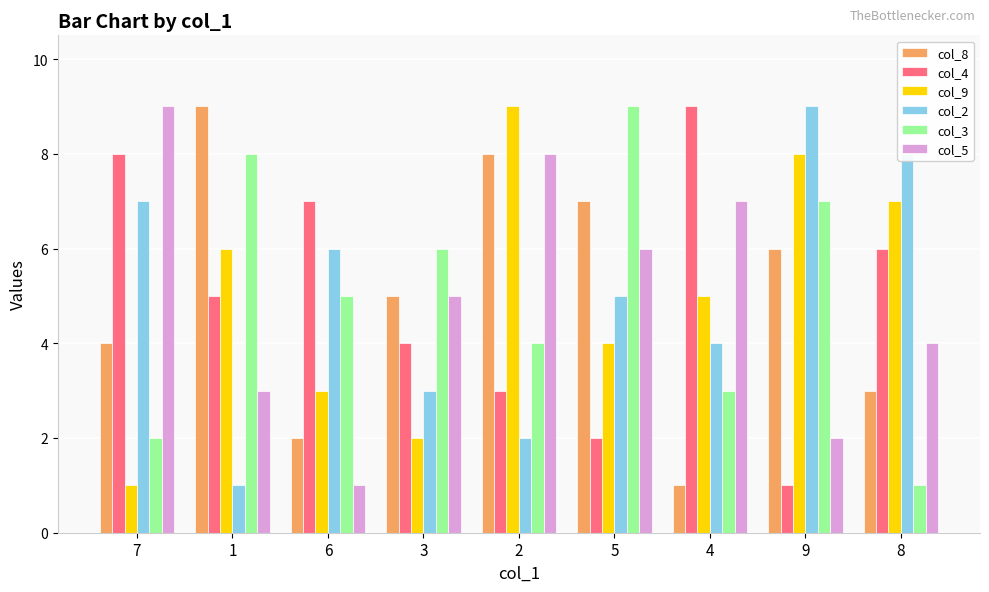

How many groups of bars are there?

9